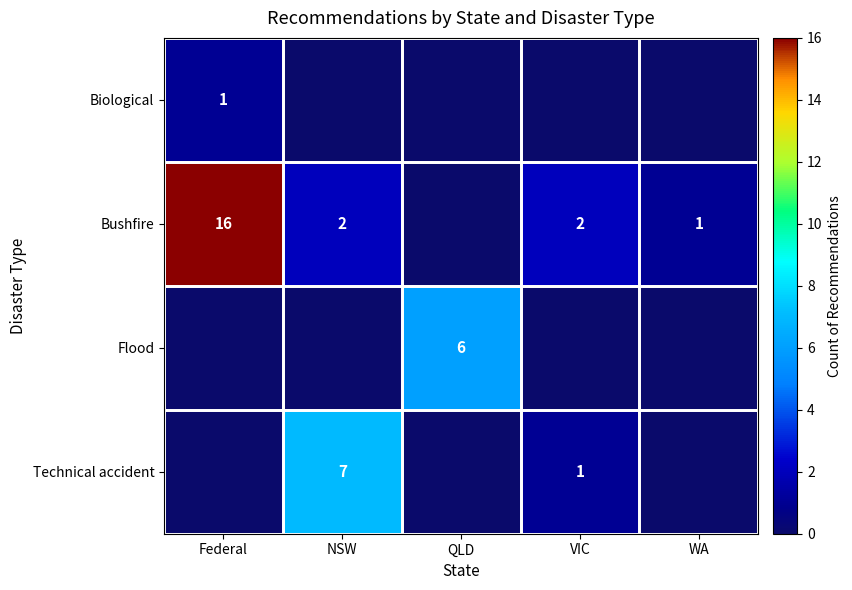

What is the greatest value displayed?

16